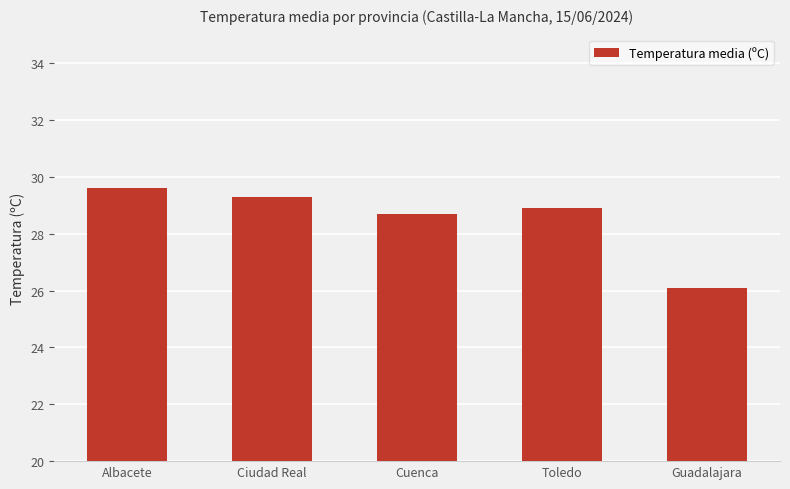

What is the smallest value displayed?

26.1